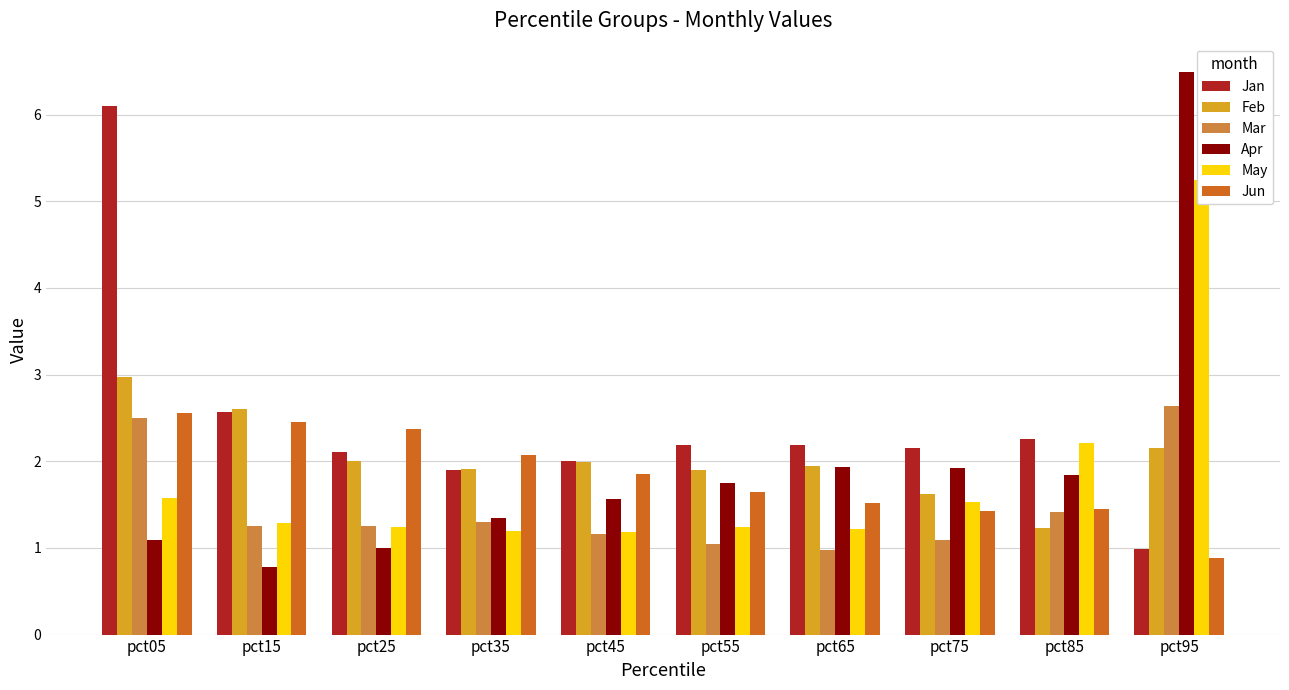

Where is Apr nearest to the value 3?

pct65